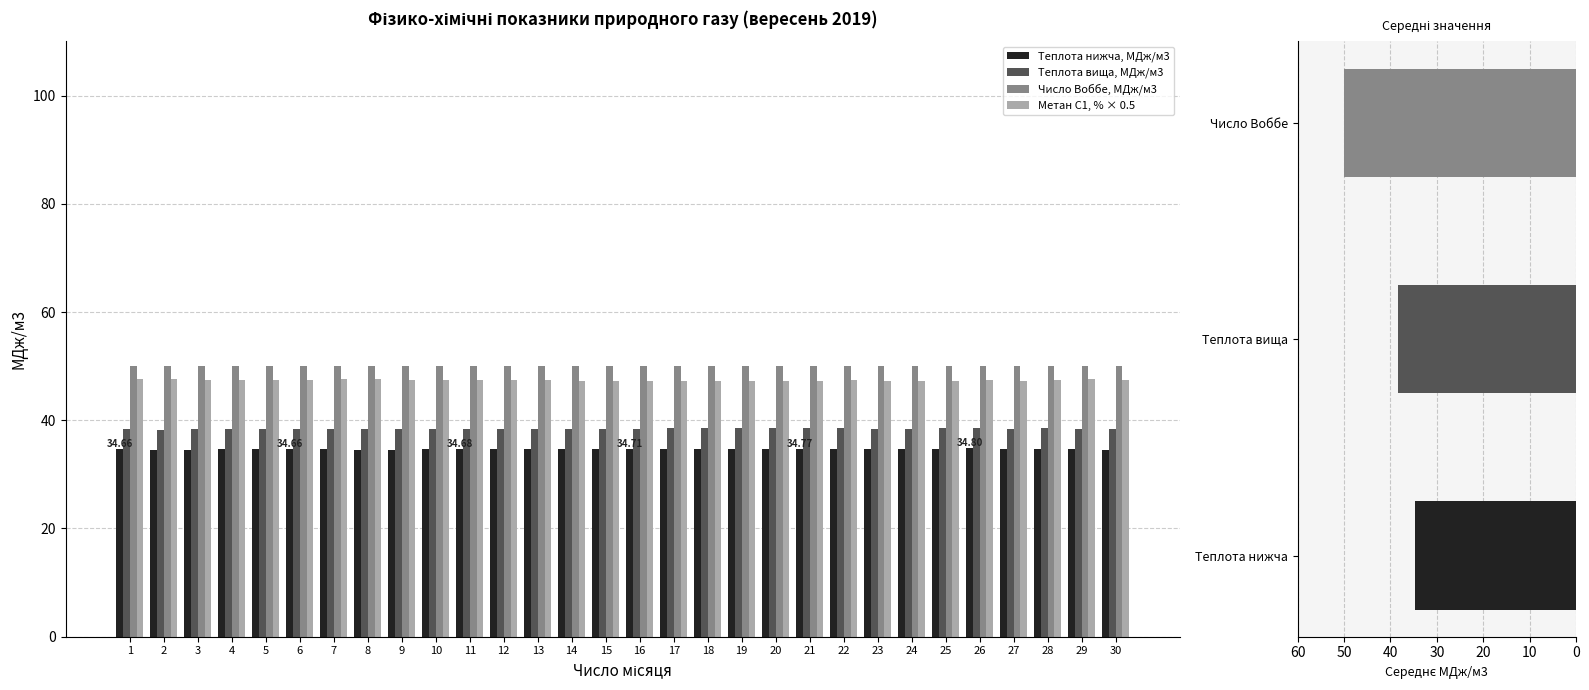

Between 29 and 12, which is larger?

12